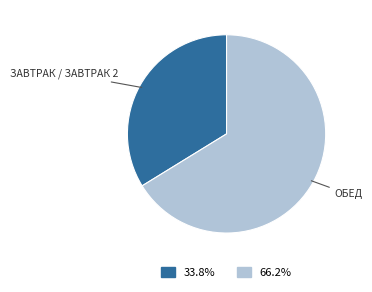

Is there a majority slice in this chart?

Yes